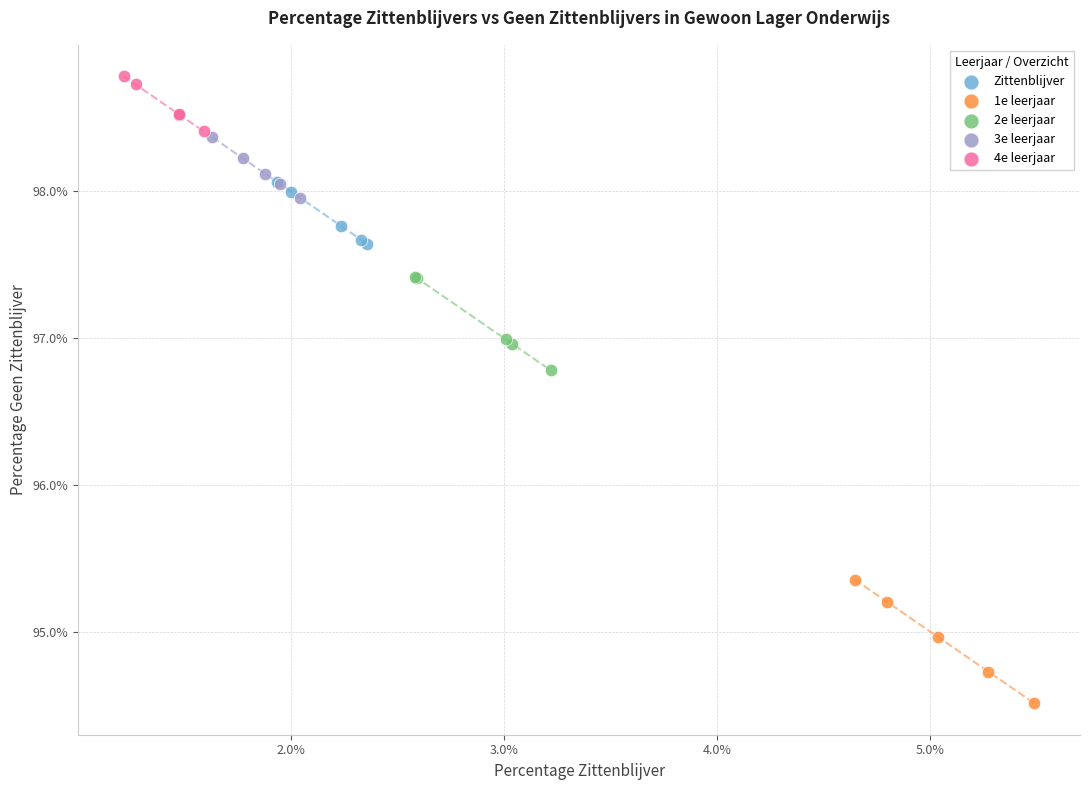

What are all the series names shown in the legend?

Zittenblijver, 1e leerjaar, 2e leerjaar, 3e leerjaar, 4e leerjaar